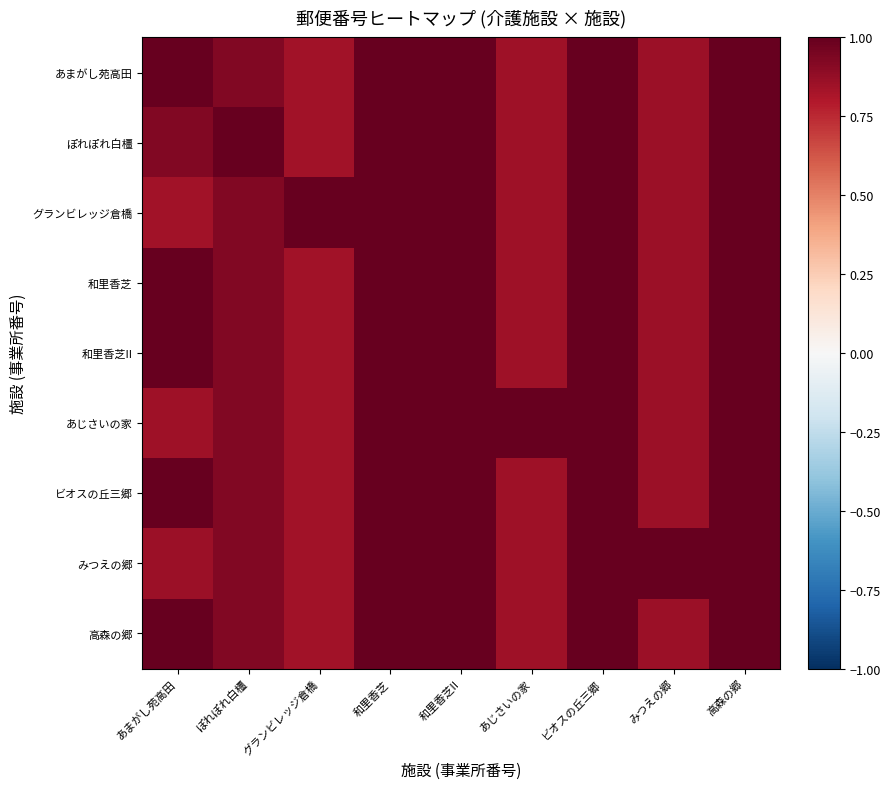

Which has a higher value, あじさいの家 or グランビレッジ倉橋?

あじさいの家